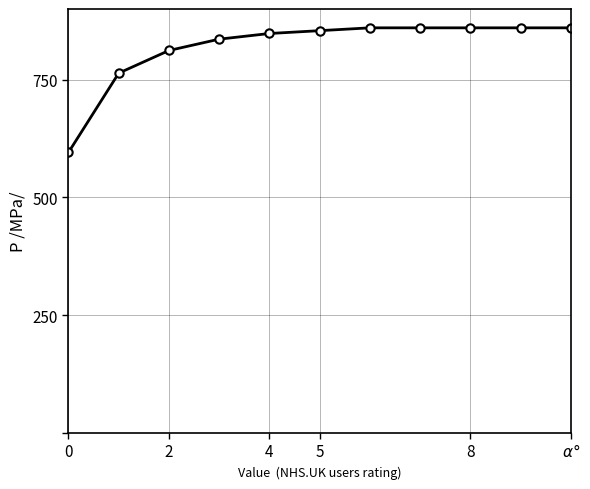

What is the sum of all values?

9009.0